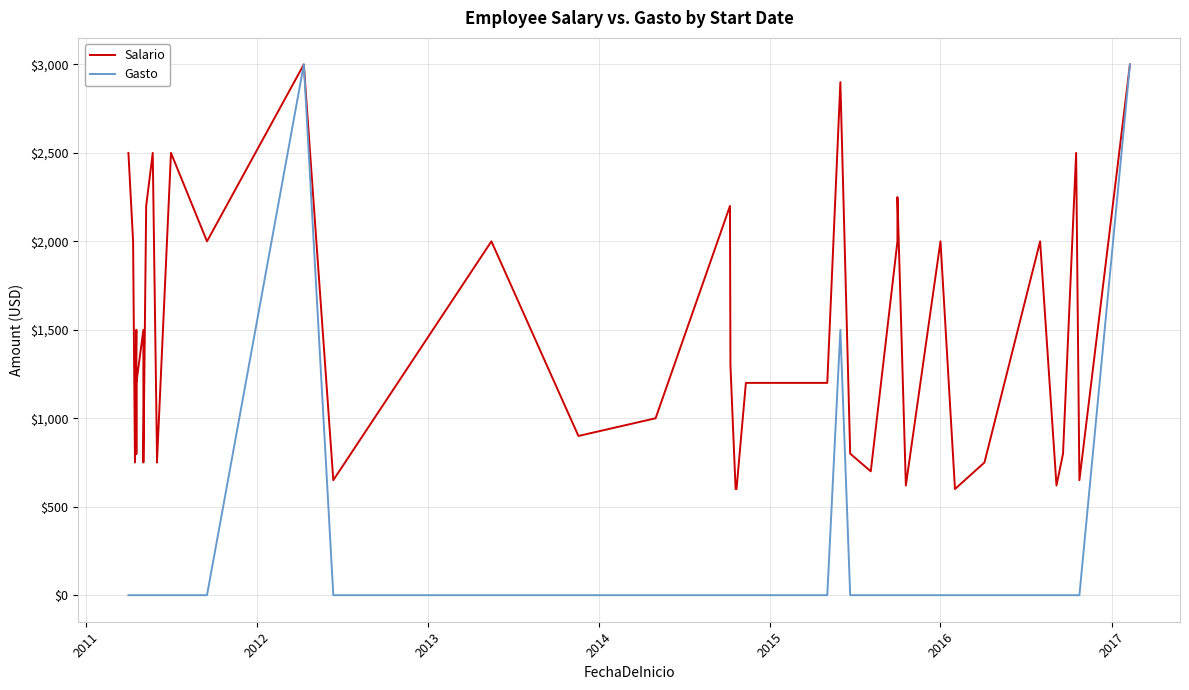

What is the average value of the Gasto series?

188